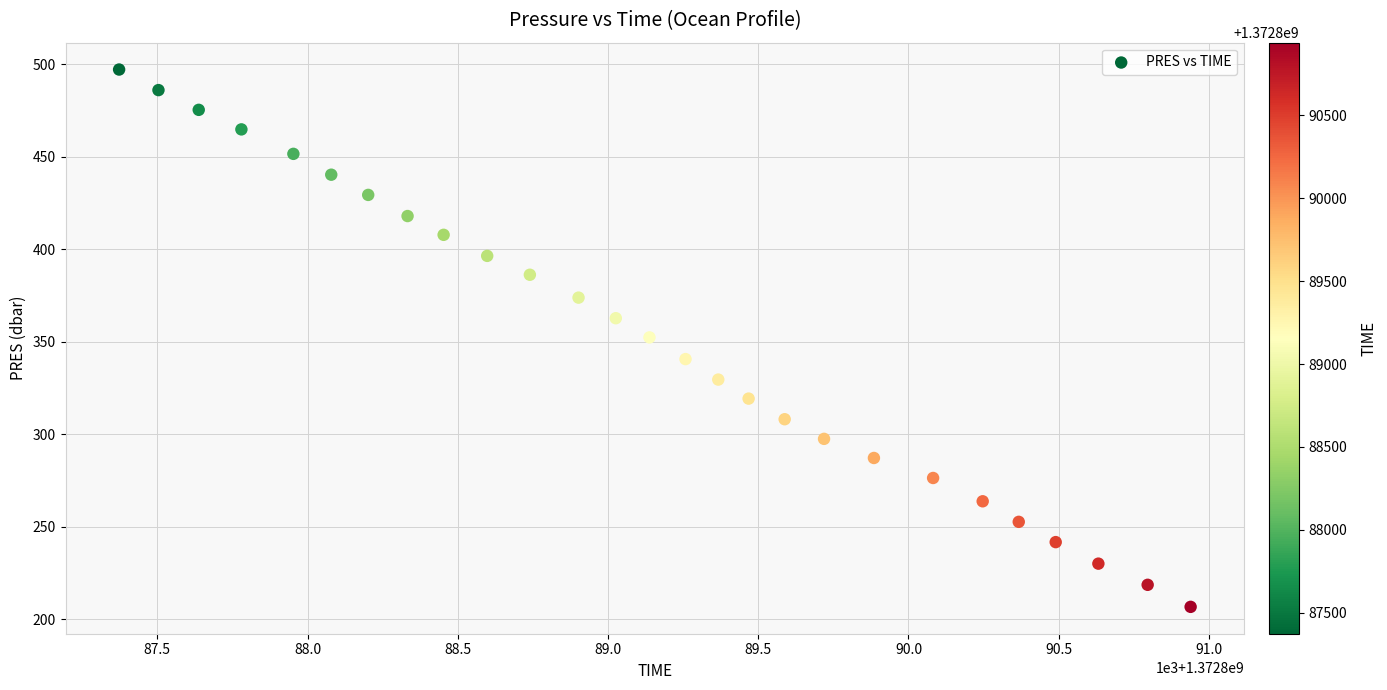

What is the range of X values (max minus min)?

3566.0